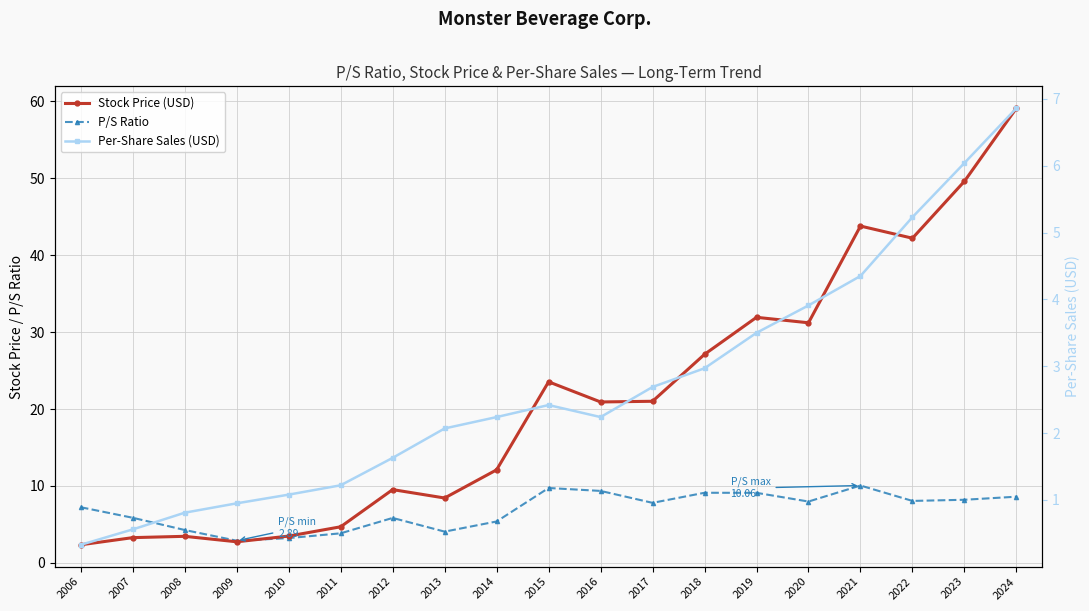

Reading right to left, transcribe all the data shown in this chart.

Stock Price (USD): 59.1	49.6	42.2	43.8	31.2	31.9	27.1	21.0	20.9	23.5	12.1	8.4	9.5	4.7	3.5	2.8	3.5	3.3	2.4
P/S Ratio: 8.6	8.2	8.1	10.1	8.0	9.1	9.1	7.8	9.4	9.7	5.4	4.1	5.8	3.9	3.2	2.9	4.3	5.9	7.2
Per-Share Sales (USD): 6.9	6.0	5.2	4.3	3.9	3.5	3.0	2.7	2.2	2.4	2.2	2.1	1.6	1.2	1.1	0.9	0.8	0.6	0.3